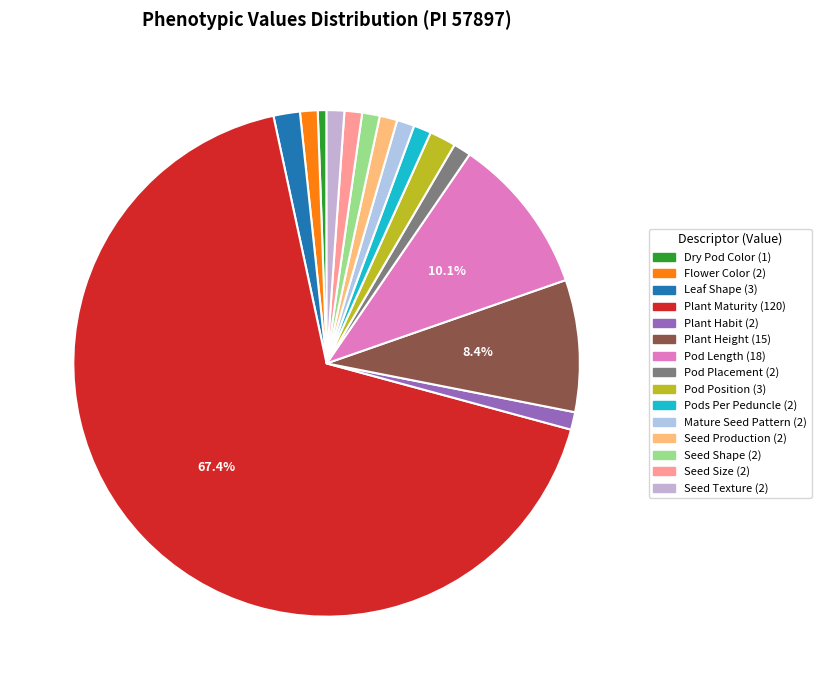

How many slices are in this pie chart?

15